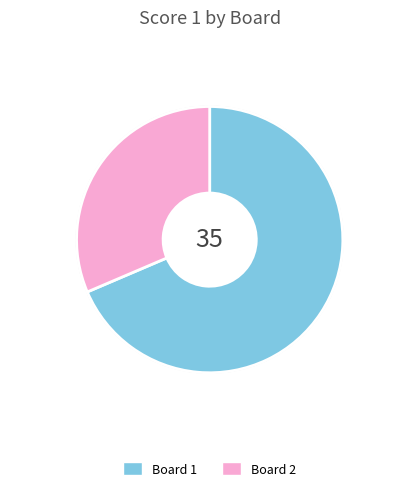

Does Board 2 account for over 50% of the chart?

No